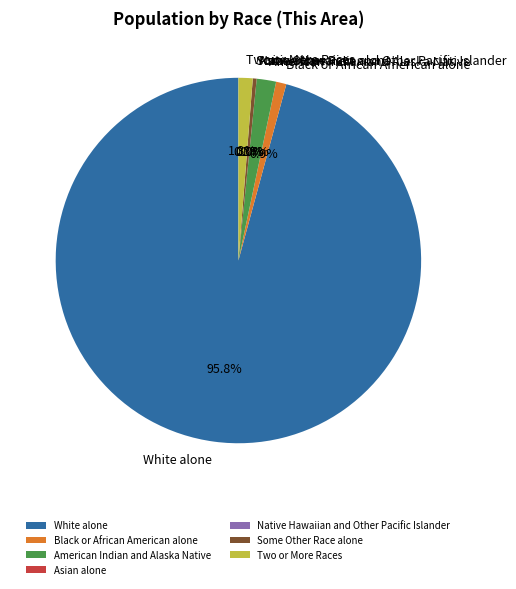

What is the majority slice?

White alone